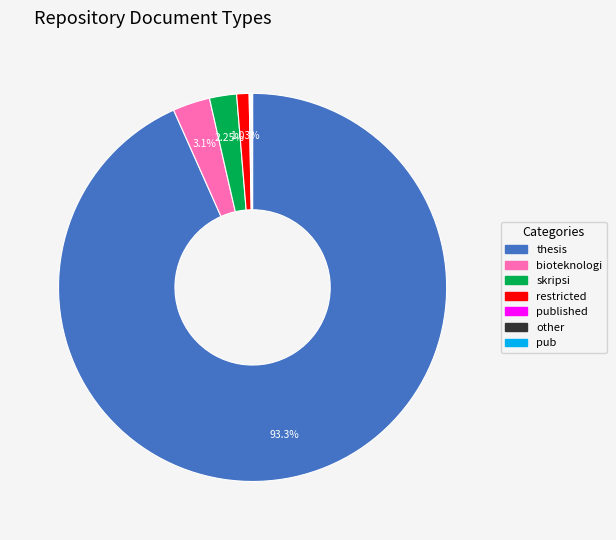

Approximately how many times larger is the value at bioteknologi compared to restricted?

3.0